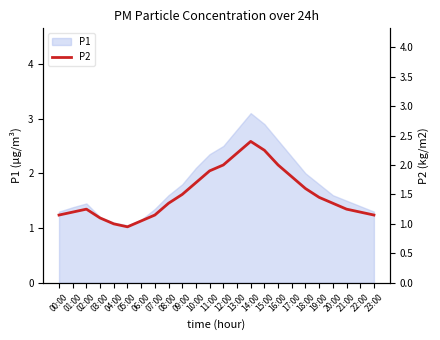

Does the chart have visible grid lines?

No